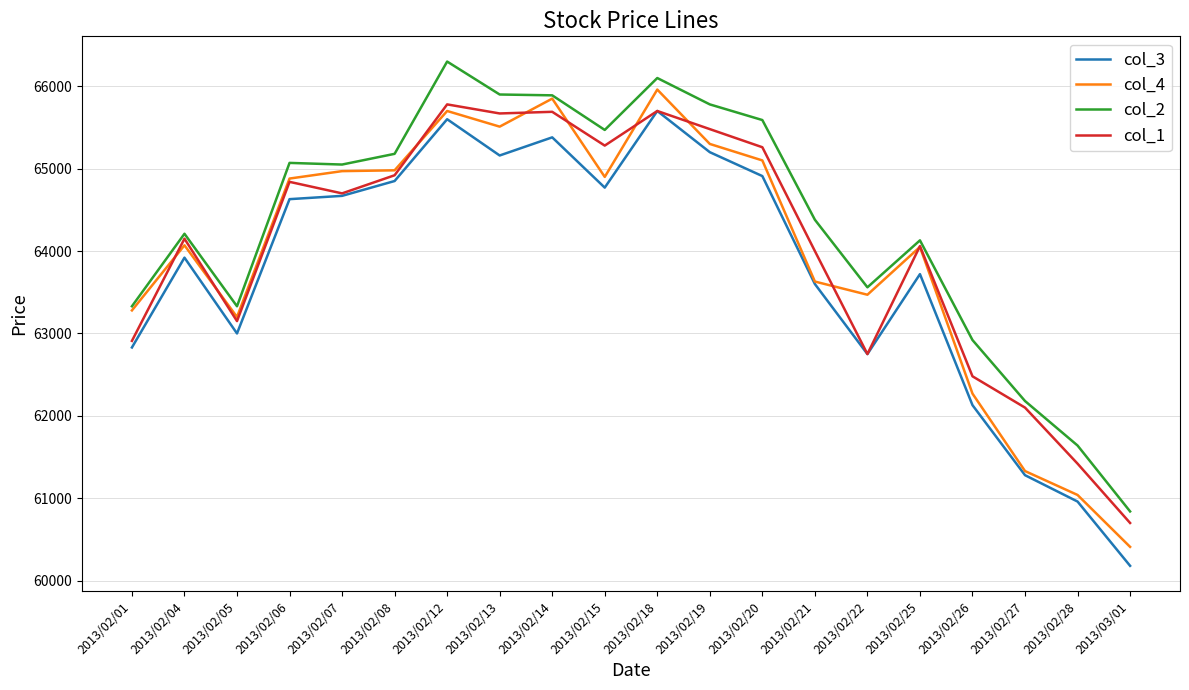

What are all the series names shown in the legend?

col_3, col_4, col_2, col_1